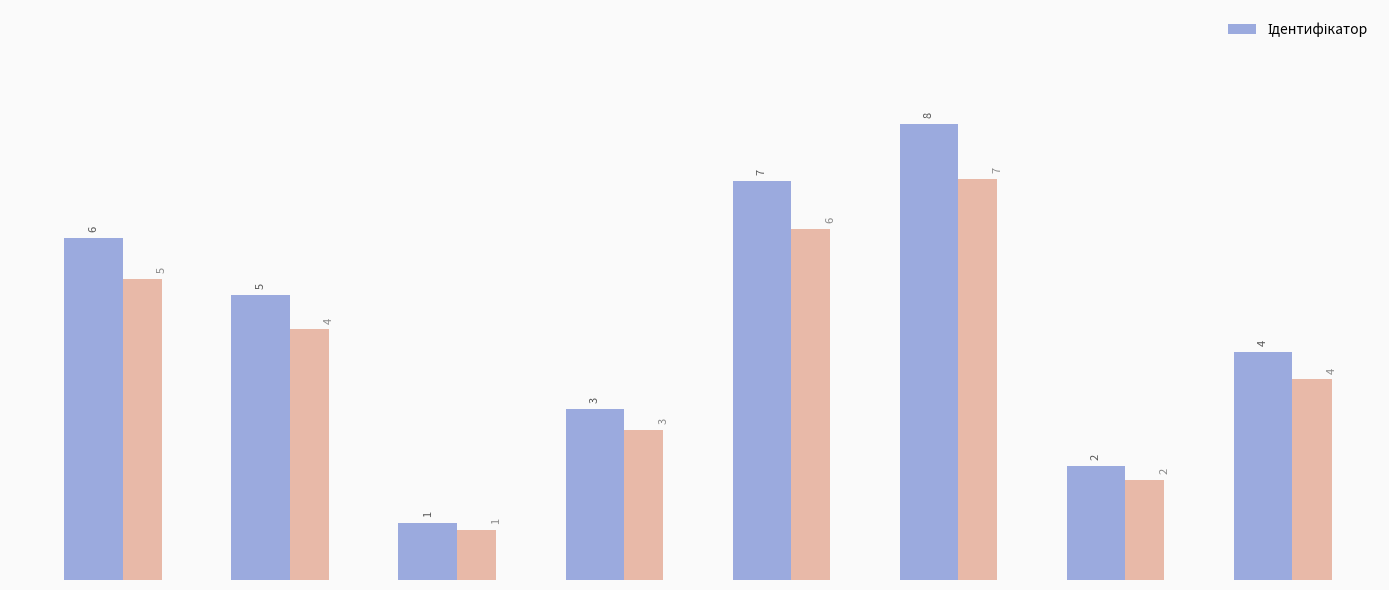

Reading left to right, extract all data points from this chart.

6	5	1	3	7	8	2	4